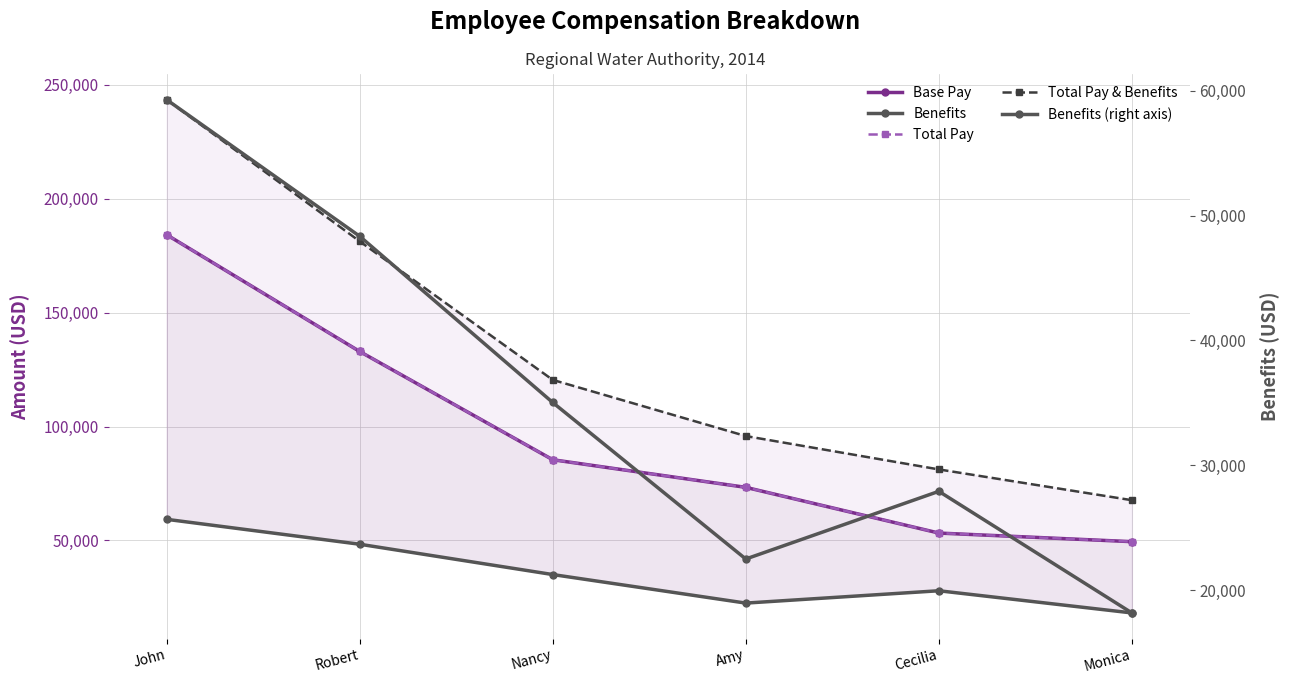

True or false: Total Pay & Benefits has a value of 116824.8 at Robert.

False